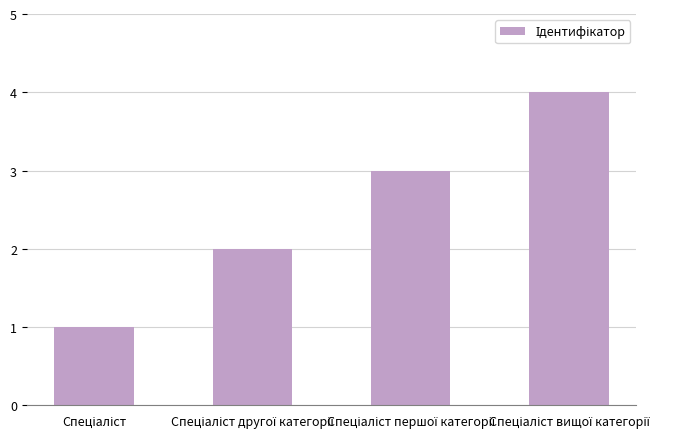

What is the greatest value displayed?

4